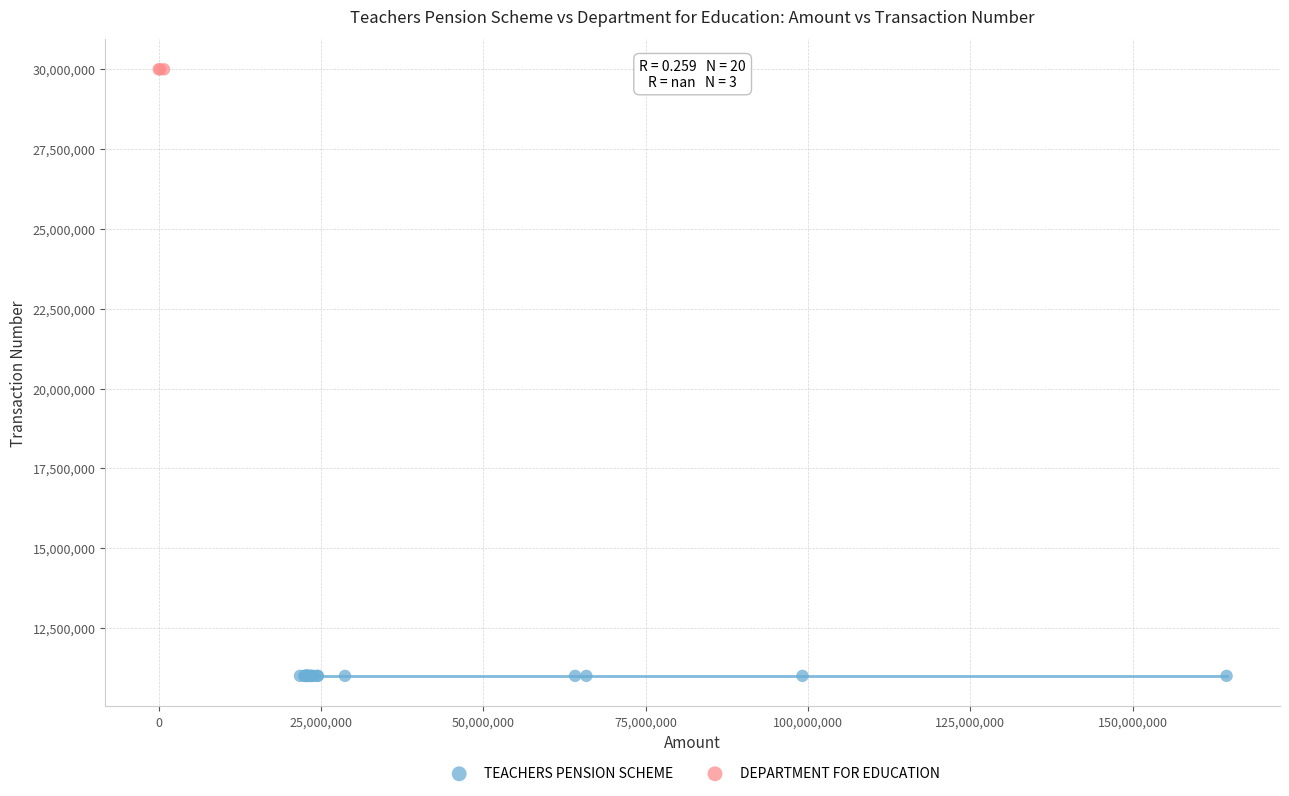

Which series contains the lowest Y value?

TEACHERS PENSION SCHEME